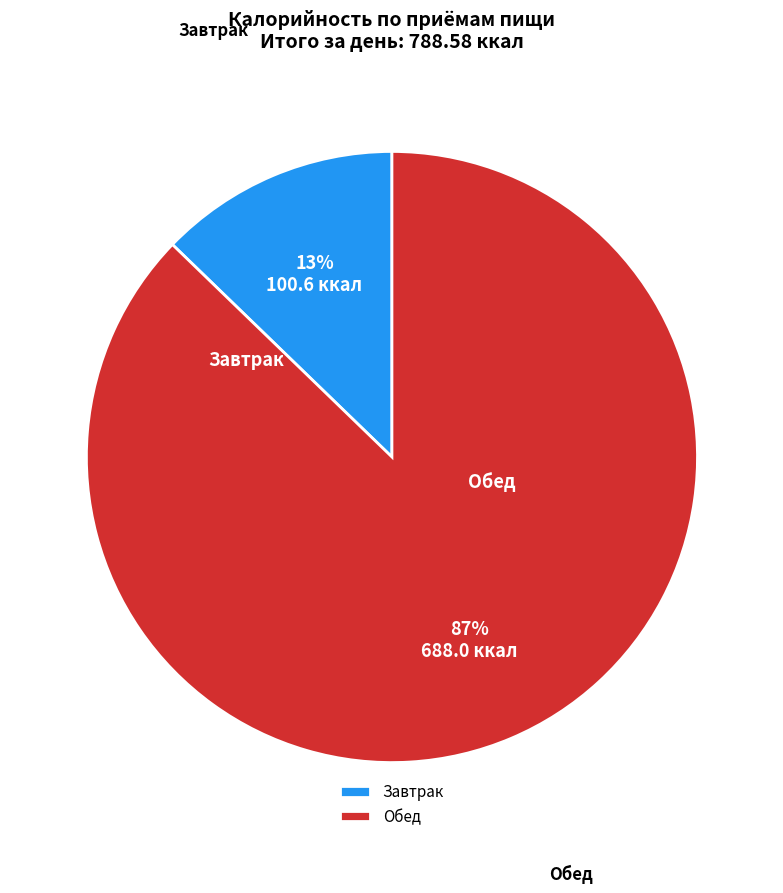

Which has a higher value, Обед or Завтрак?

Обед